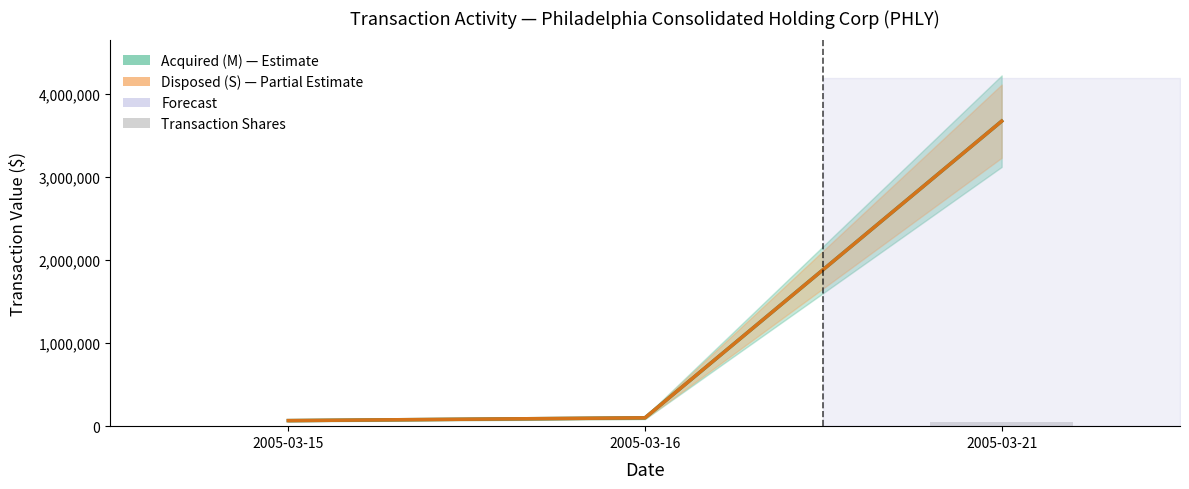

Between 2005-03-16 and 2005-03-15, which is larger?

2005-03-16